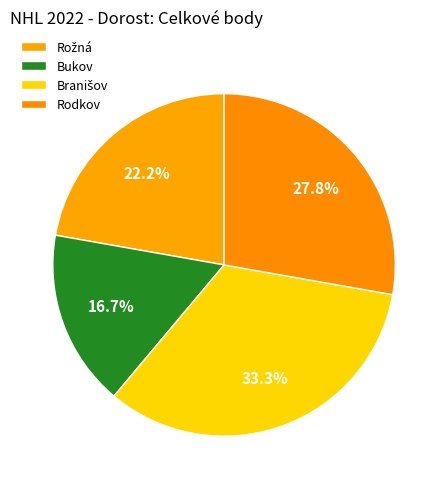

Is it true that Branišov is 46% of the pie?

False